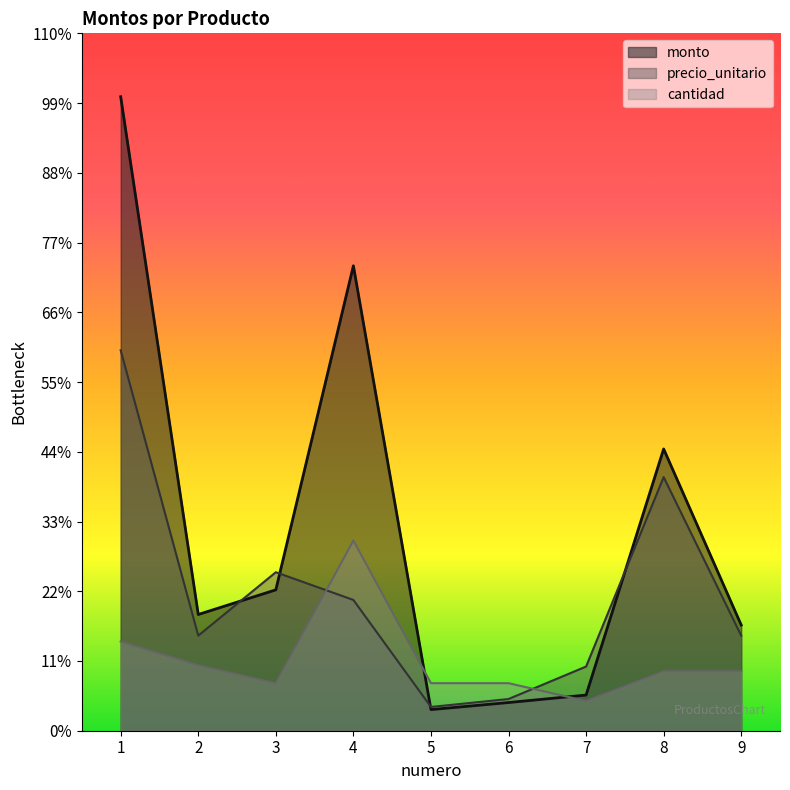

What is the sum of the monto values at 4 and 5?

552000